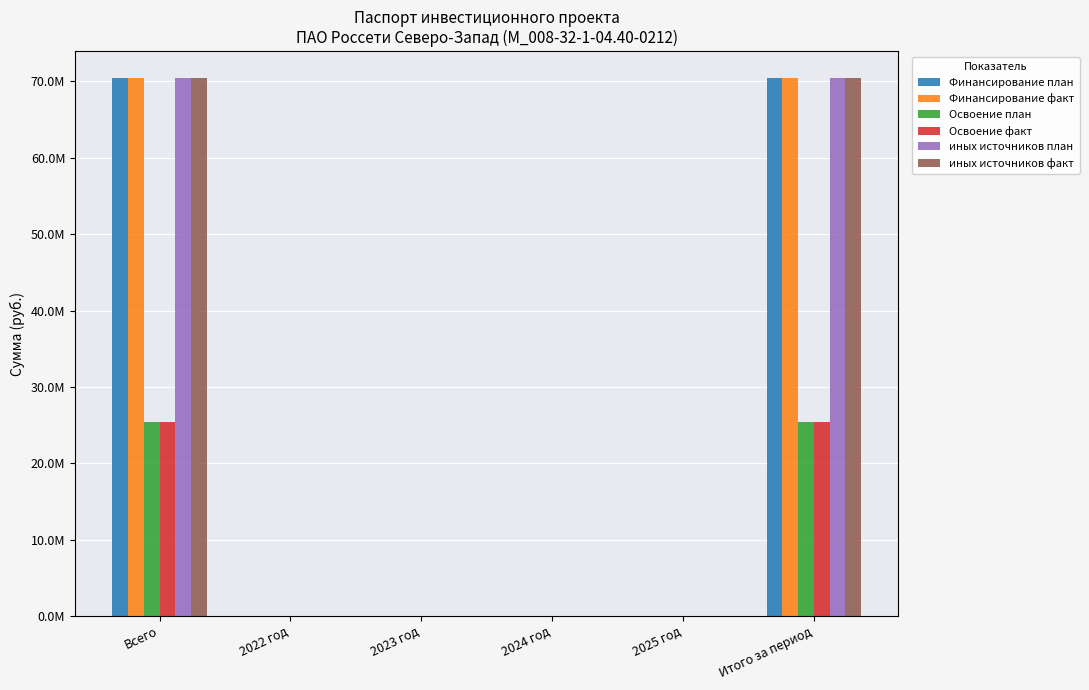

What is the total value across all series at Всего?

332526104